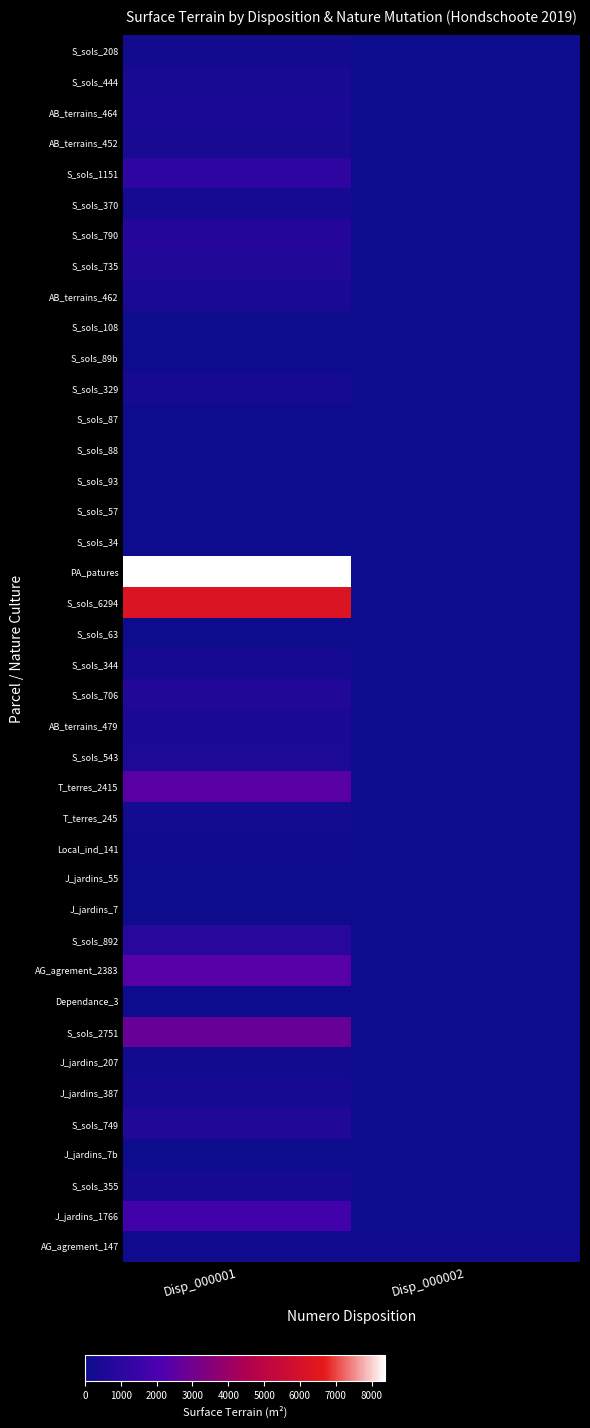

Reading left to right, extract all data points from this chart.

S_sols_208: Disp_000001=208	Disp_000002=0
S_sols_444: Disp_000001=444	Disp_000002=0
AB_terrains_464: Disp_000001=464	Disp_000002=0
AB_terrains_452: Disp_000001=452	Disp_000002=0
S_sols_1151: Disp_000001=1151	Disp_000002=0
S_sols_370: Disp_000001=370	Disp_000002=0
S_sols_790: Disp_000001=790	Disp_000002=0
S_sols_735: Disp_000001=735	Disp_000002=0
AB_terrains_462: Disp_000001=462	Disp_000002=0
S_sols_108: Disp_000001=108	Disp_000002=0
S_sols_89b: Disp_000001=89	Disp_000002=0
S_sols_329: Disp_000001=329	Disp_000002=0
S_sols_87: Disp_000001=87	Disp_000002=0
S_sols_88: Disp_000001=88	Disp_000002=0
S_sols_93: Disp_000001=93	Disp_000002=0
S_sols_57: Disp_000001=57	Disp_000002=0
S_sols_34: Disp_000001=34	Disp_000002=0
PA_patures: Disp_000001=8373	Disp_000002=0
S_sols_6294: Disp_000001=6294	Disp_000002=0
S_sols_63: Disp_000001=63	Disp_000002=0
S_sols_344: Disp_000001=344	Disp_000002=0
S_sols_706: Disp_000001=706	Disp_000002=0
AB_terrains_479: Disp_000001=479	Disp_000002=0
S_sols_543: Disp_000001=543	Disp_000002=0
T_terres_2415: Disp_000001=2415	Disp_000002=0
T_terres_245: Disp_000001=245	Disp_000002=0
Local_ind_141: Disp_000001=141	Disp_000002=0
J_jardins_55: Disp_000001=55	Disp_000002=0
J_jardins_7: Disp_000001=7	Disp_000002=0
S_sols_892: Disp_000001=892	Disp_000002=0
AG_agrement_2383: Disp_000001=2383	Disp_000002=0
Dependance_3: Disp_000001=3	Disp_000002=0
S_sols_2751: Disp_000001=2751	Disp_000002=0
J_jardins_207: Disp_000001=207	Disp_000002=0
J_jardins_387: Disp_000001=387	Disp_000002=0
S_sols_749: Disp_000001=749	Disp_000002=0
J_jardins_7b: Disp_000001=7	Disp_000002=0
S_sols_355: Disp_000001=355	Disp_000002=0
J_jardins_1766: Disp_000001=1766	Disp_000002=0
AG_agrement_147: Disp_000001=147	Disp_000002=147